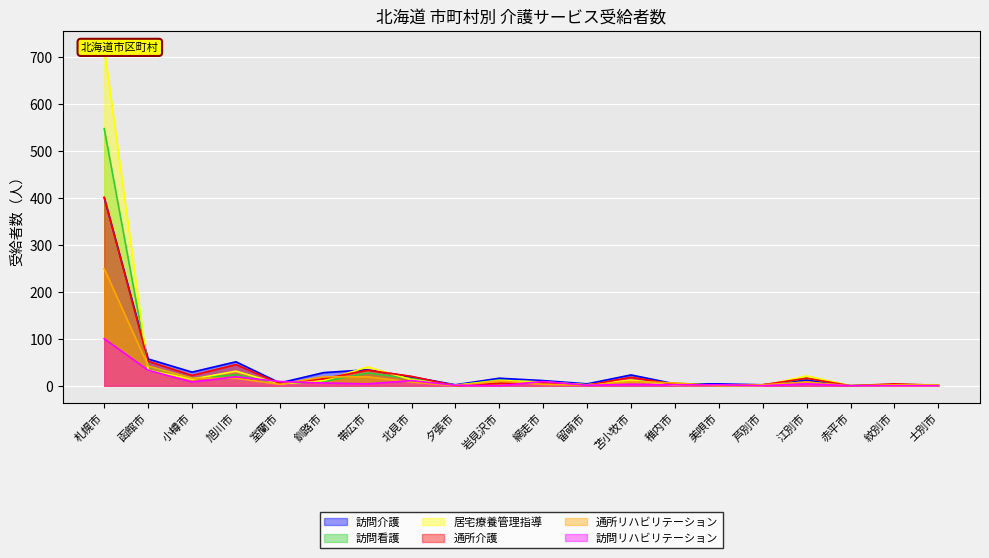

True or false: 通所介護 has more than 1 points higher than both neighbors.

True